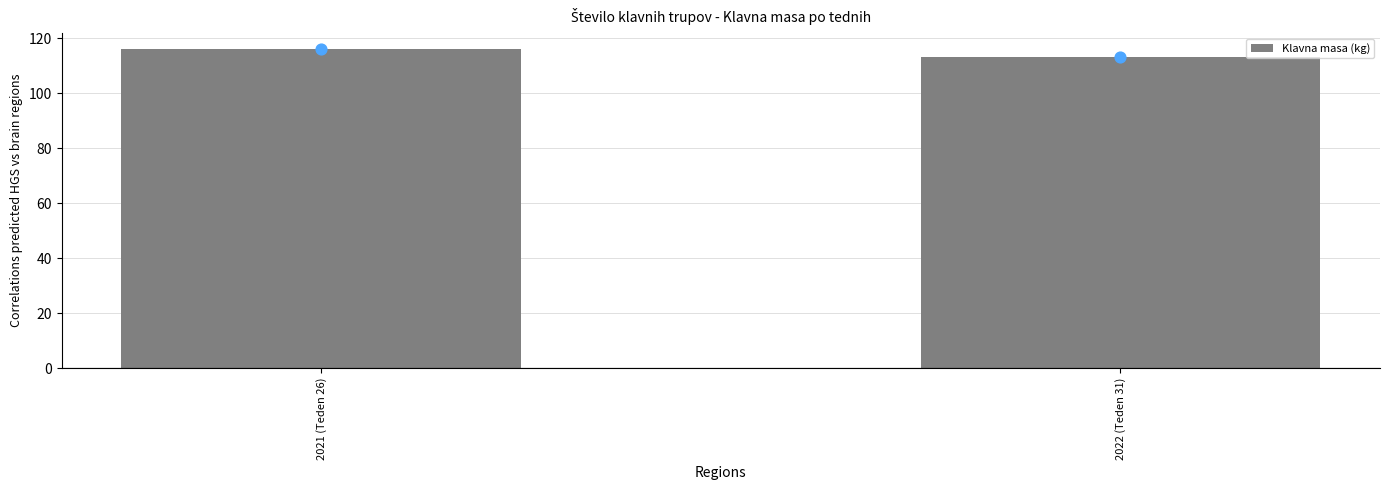

What is the change in value from 2021 (Teden 26) to 2022 (Teden 31)?

-3